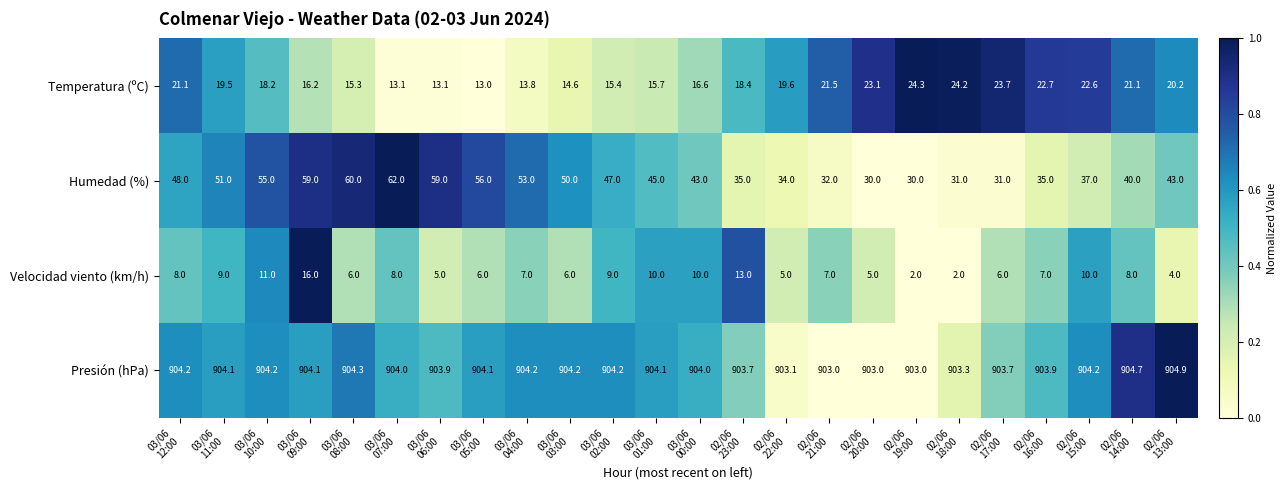

At 03/06
08:00, list the series in order from largest to smallest.

Presión (hPa), Humedad (%), Temperatura (ºC), Velocidad viento (km/h)